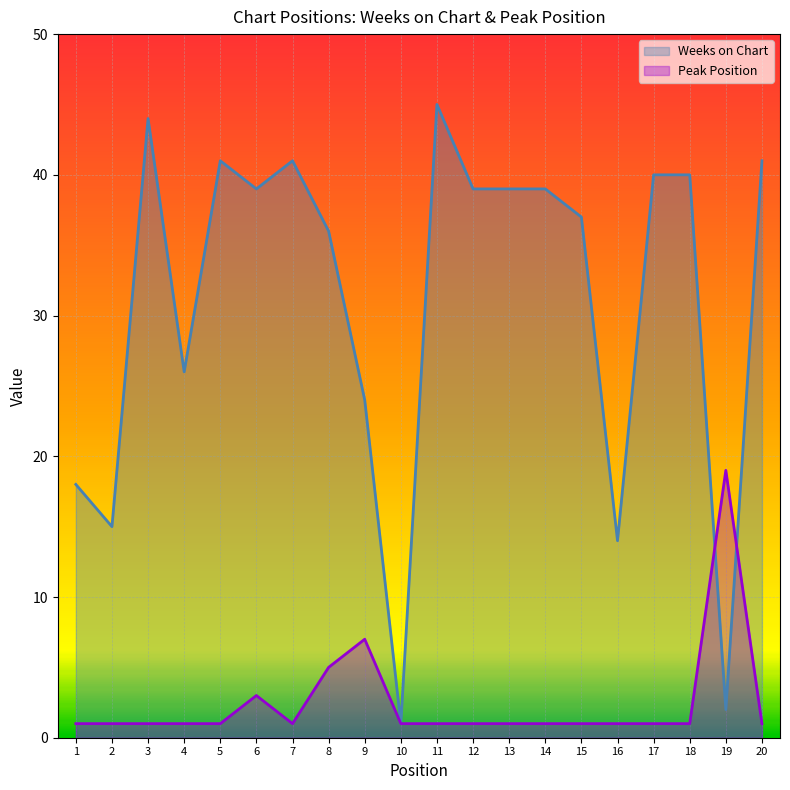

Reading left to right, list all the values displayed in this chart.

Weeks on Chart: 18	15	44	26	41	39	41	36	24	1	45	39	39	39	37	14	40	40	2	41
Peak Position: 1	1	1	1	1	3	1	5	7	1	1	1	1	1	1	1	1	1	19	1